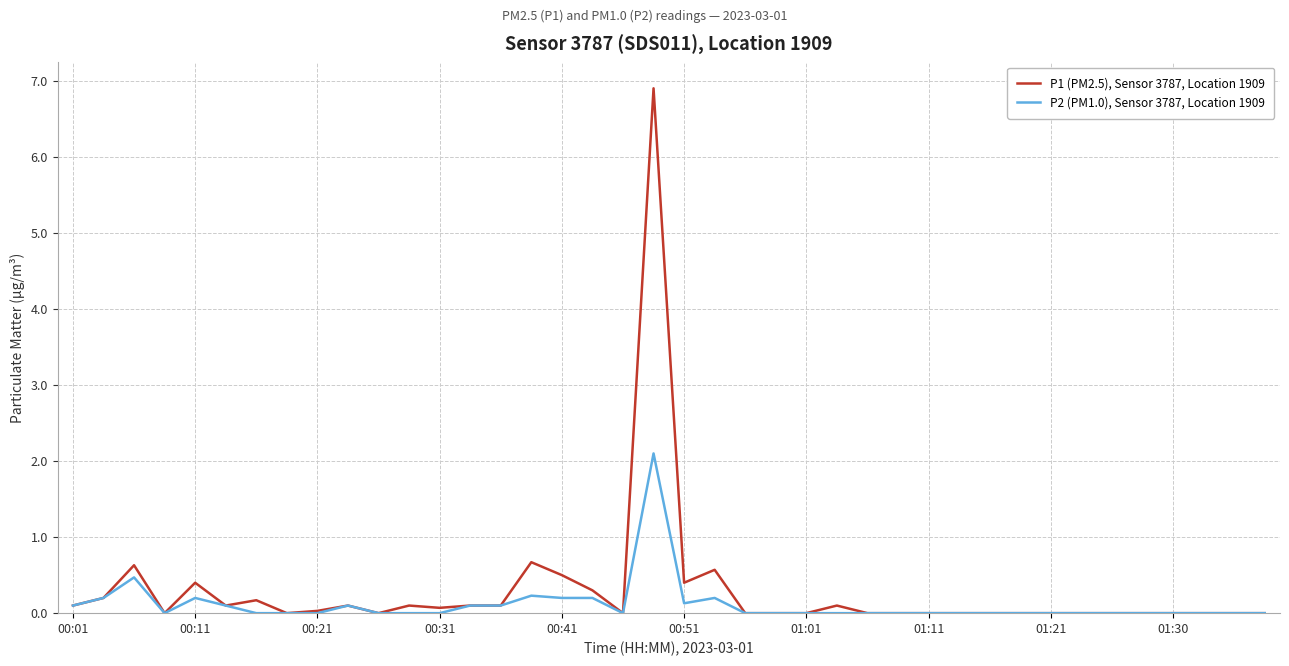

Which series has the widest spread of values?

P1 (PM2.5), Sensor 3787, Location 1909